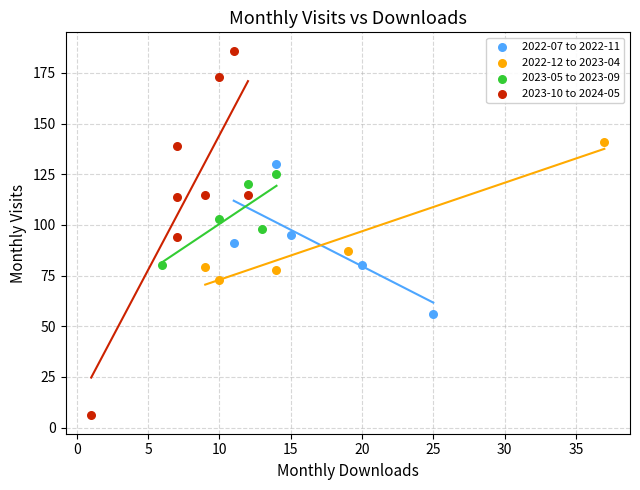

Which series reaches the minimum Y coordinate?

2023-10 to 2024-05